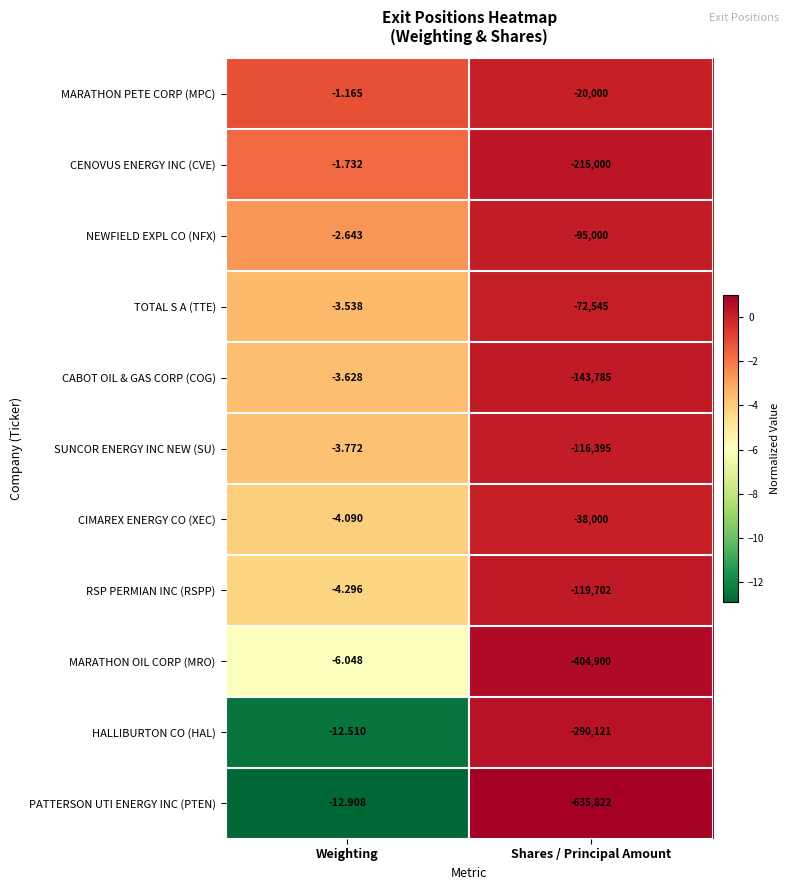

At which label is HALLIBURTON CO (HAL) closest to -145066?

Weighting